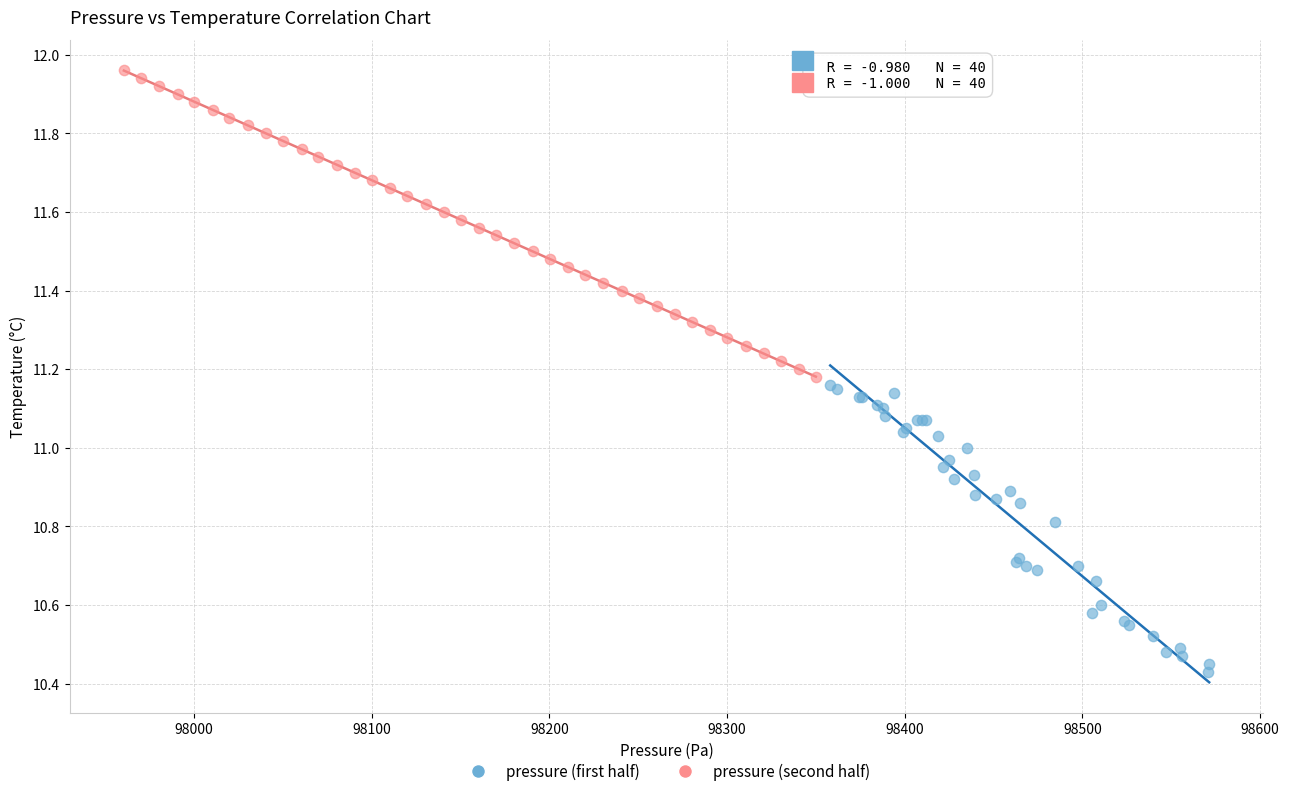

Which series contains the lowest Y value?

pressure (first half)